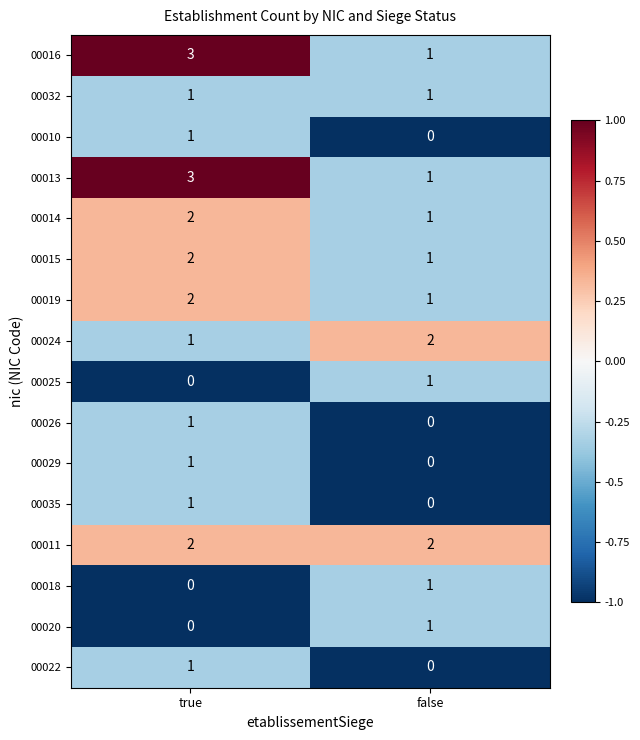

What is the total value across all series at false?

13